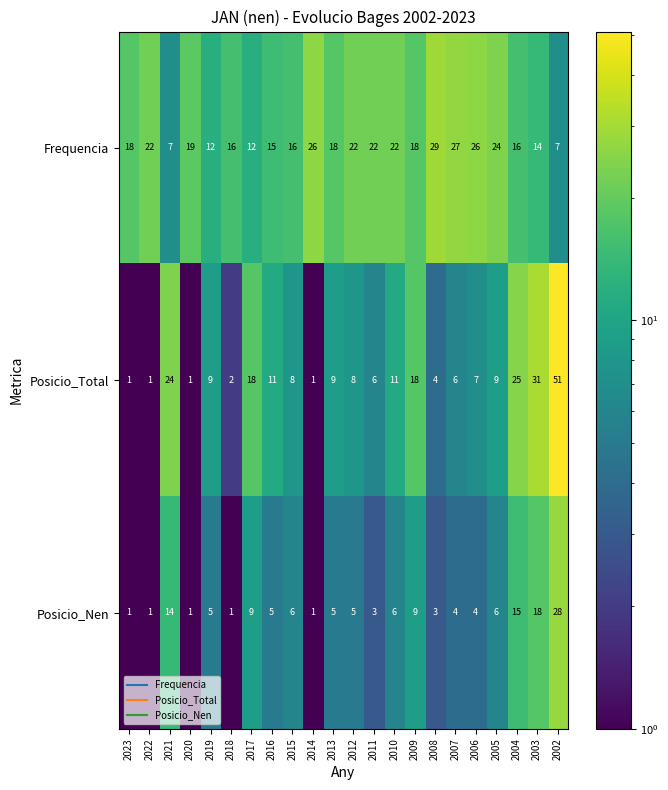

What is the difference between the maximum and minimum values in the Frequencia series?

22